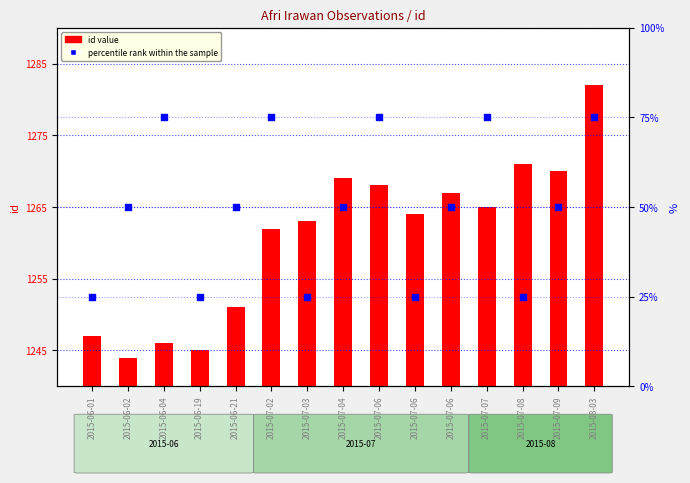

Between 2015-06-21 and 2015-06-19, which is larger?

2015-06-21